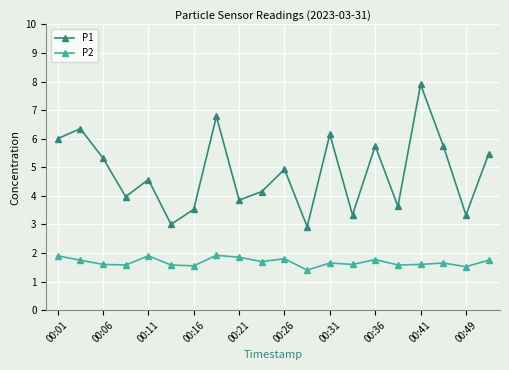

Which series has the largest total across all categories?

P1